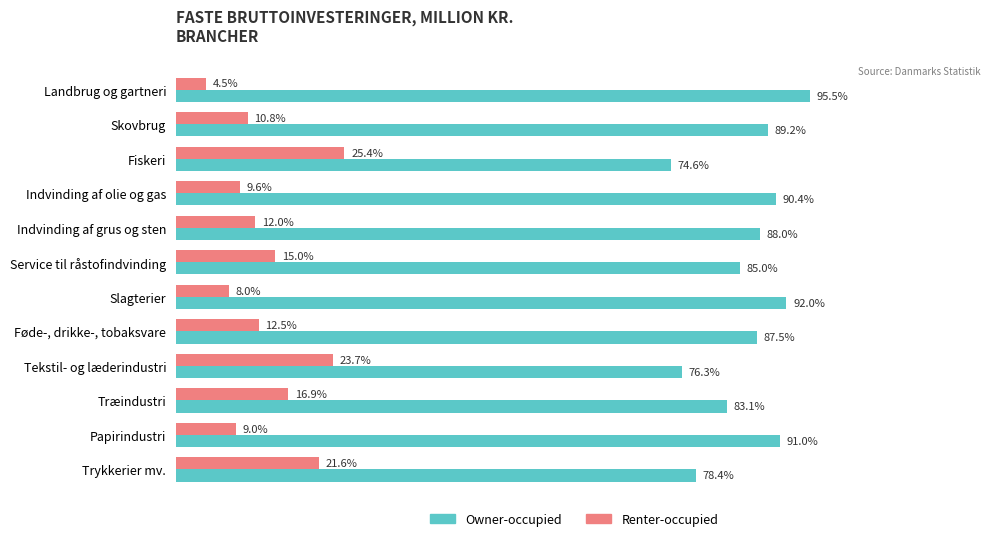

Rank the categories by Owner-occupied value from lowest to highest.

Fiskeri, Tekstil- og læderindustri, Trykkerier mv., Træindustri, Service til råstofindvinding, Føde-, drikke-, tobaksvare, Indvinding af grus og sten, Skovbrug, Indvinding af olie og gas, Papirindustri, Slagterier, Landbrug og gartneri